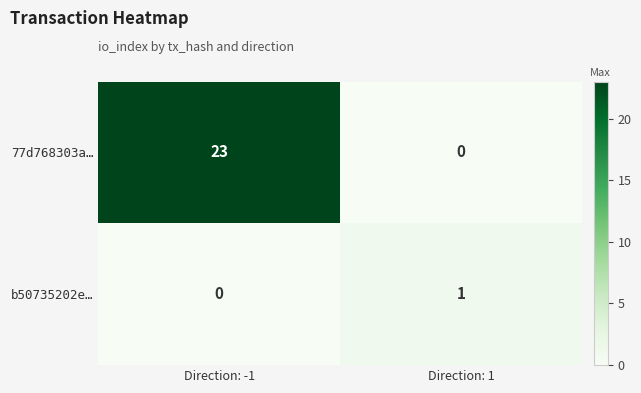

At which category does the chart reach its peak across all series?

Direction: -1